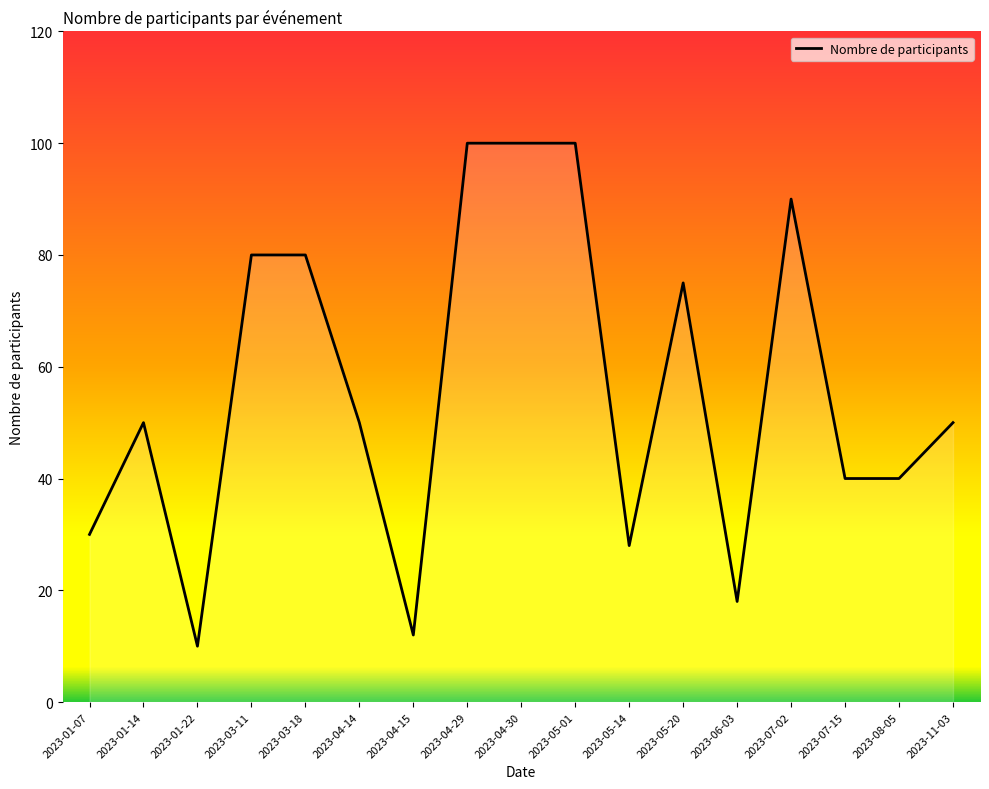

What is the ratio of the value at 2023-04-29 to the value at 2023-05-20?

1.3